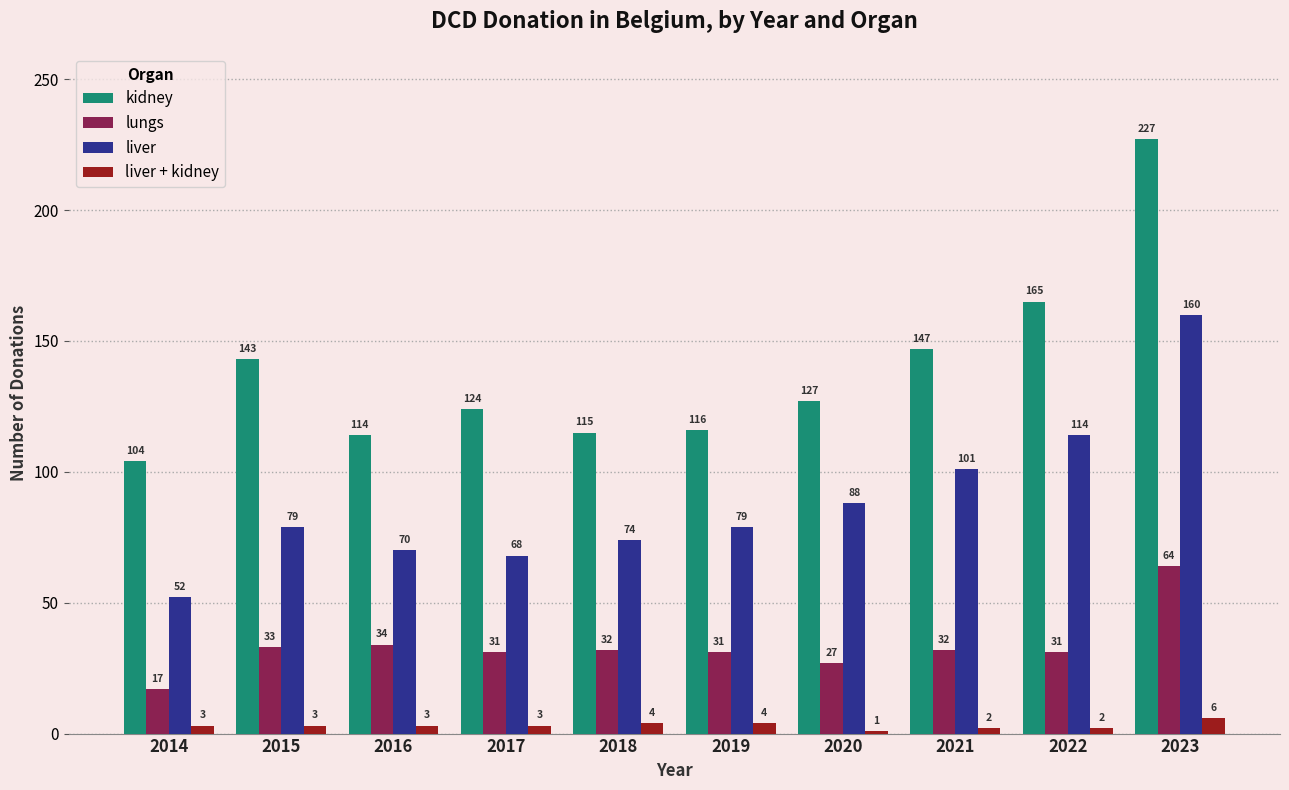

What are all the series names shown in the legend?

kidney, lungs, liver, liver + kidney